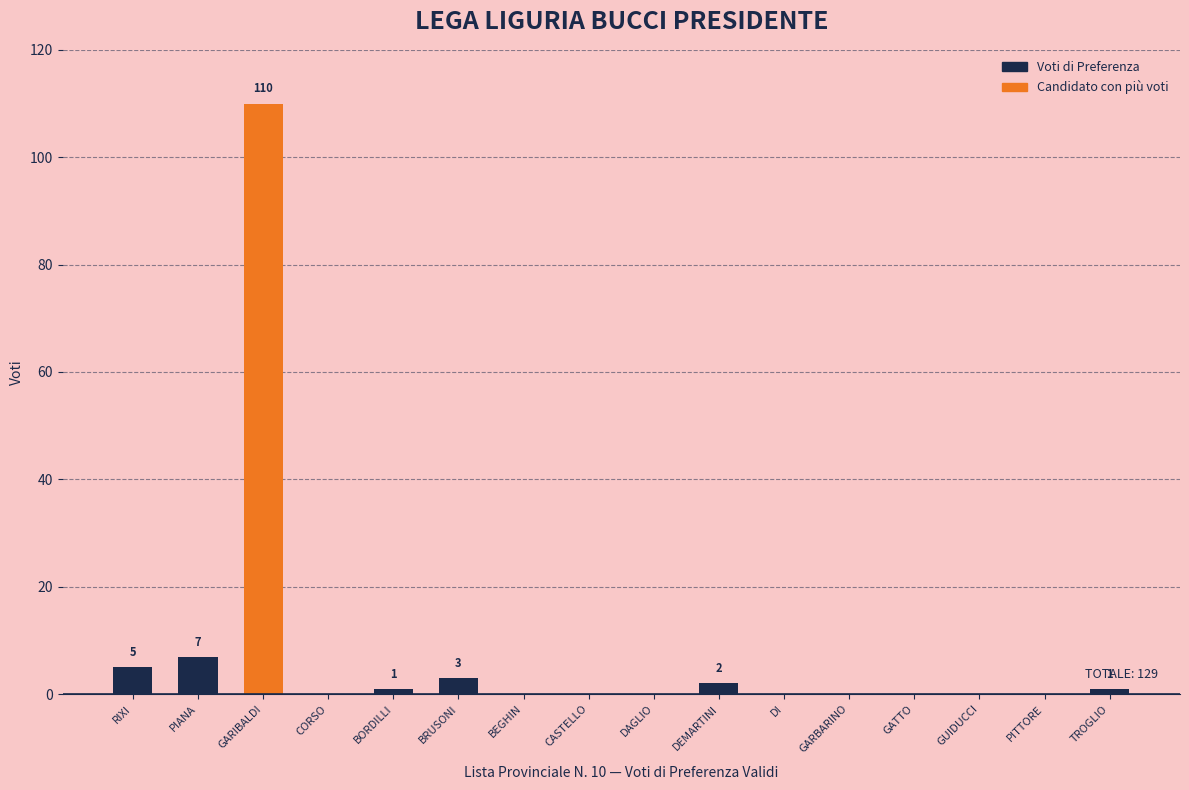

Count the number of categories in the chart.

16